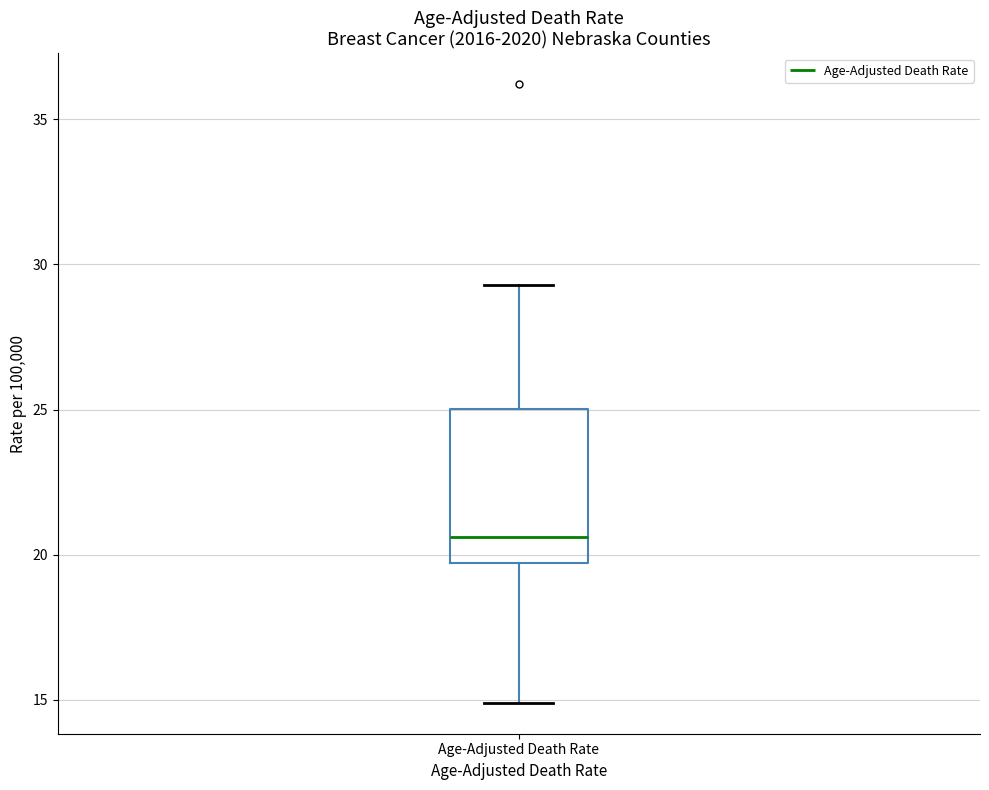

Transcribe this box plot: give where the median line is, the range the box spans, and where the two whiskers end, as read against the y-axis. The values are not printed on the chart, so give them approximately, as read against the axis.

median 20.5, box 19.5 to 25.0, whiskers 15.0 to 29.5